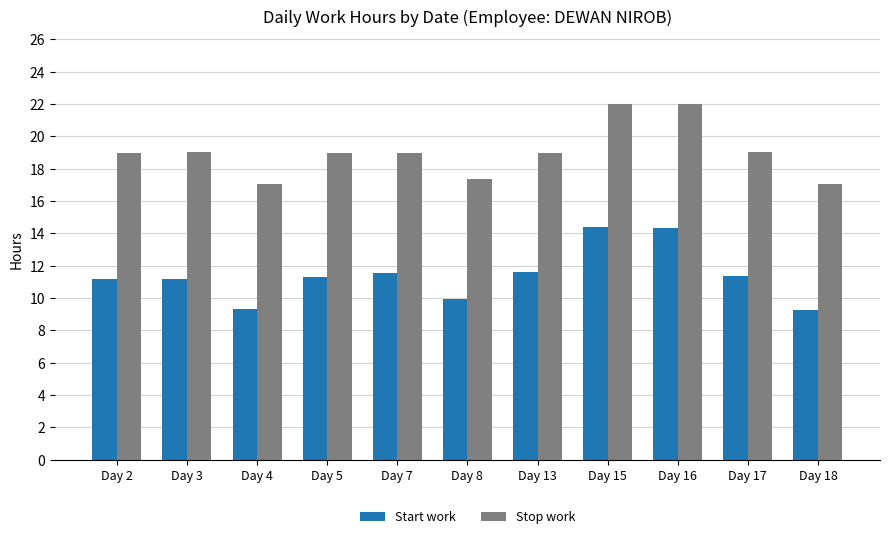

What is the highest value of the Start work series?

14.4